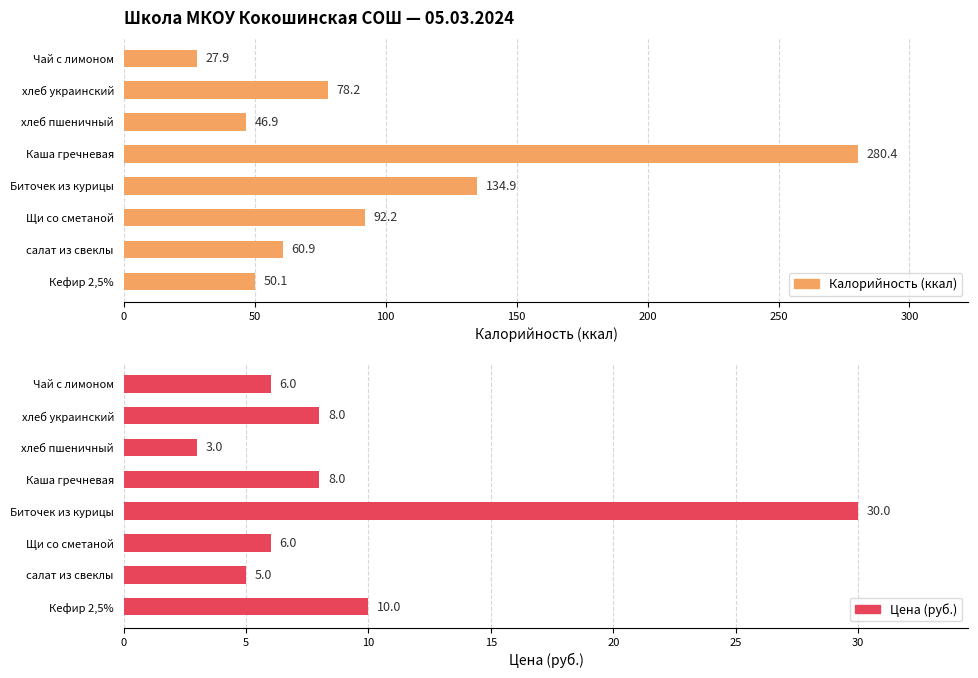

What is the minimum value for Калорийность (ккал)?

27.9